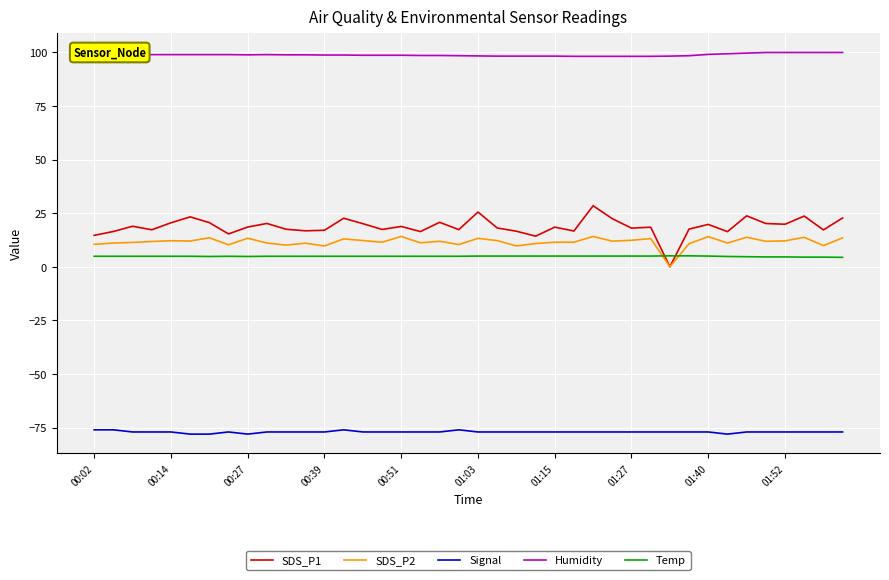

True or false: Humidity and Temp intersect in this chart.

False